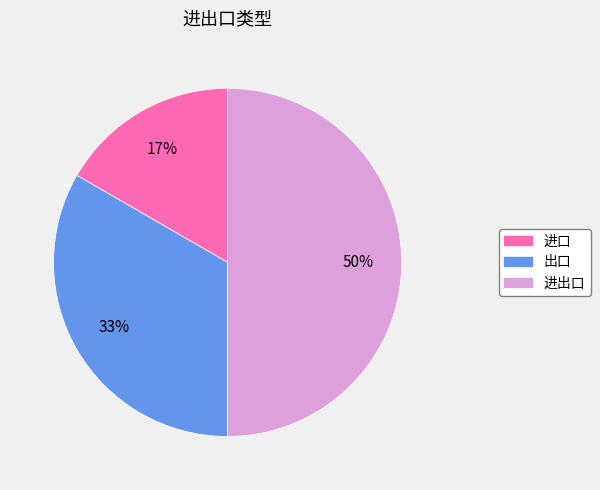

To the nearest percent, what portion does 进口 represent?

17%